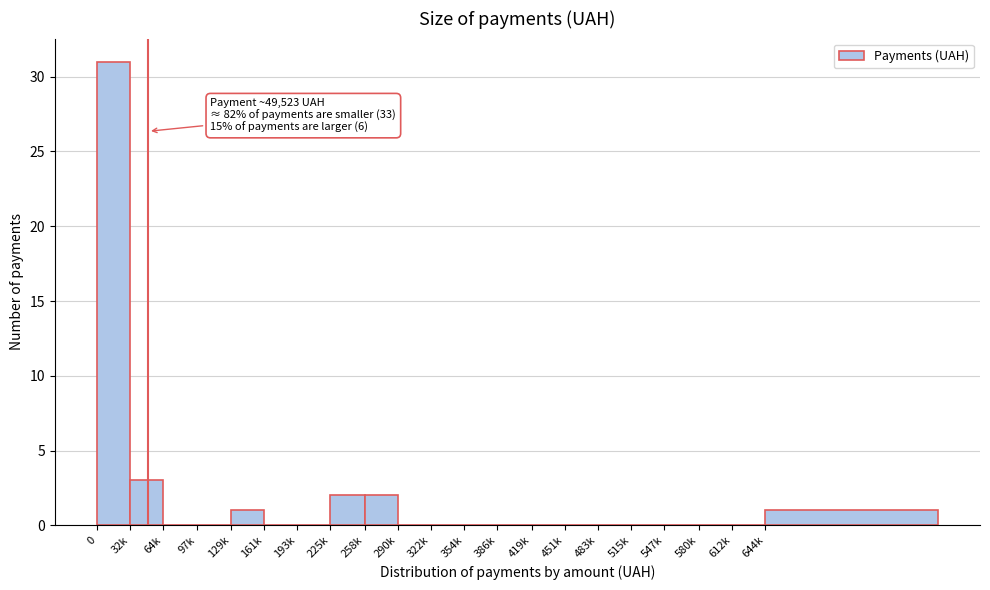

Reading right to left, extract all data points from this chart.

644k=1	612k=0	580k=0	547k=0	515k=0	483k=0	451k=0	419k=0	386k=0	354k=0	322k=0	290k=0	258k=2	225k=2	193k=0	161k=0	129k=1	97k=0	64k=0	32k=3	0=31